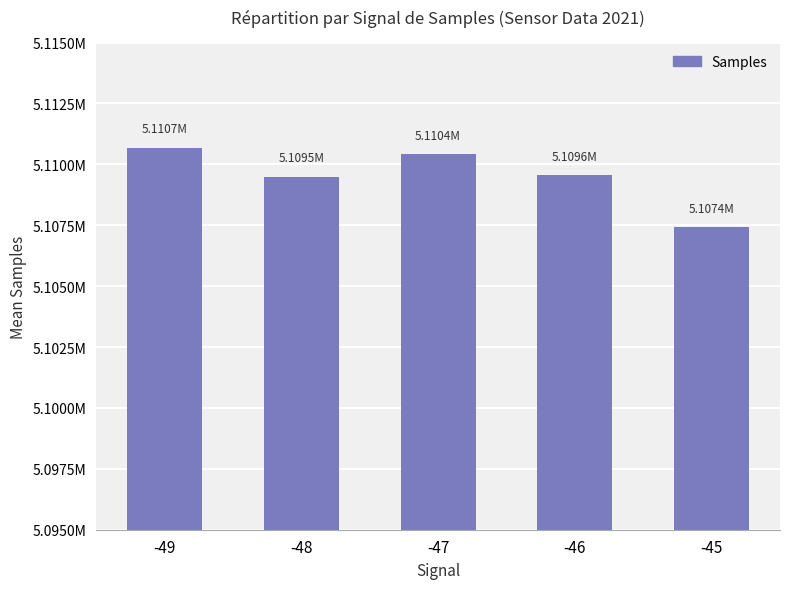

Does the chart contain any negative values?

No